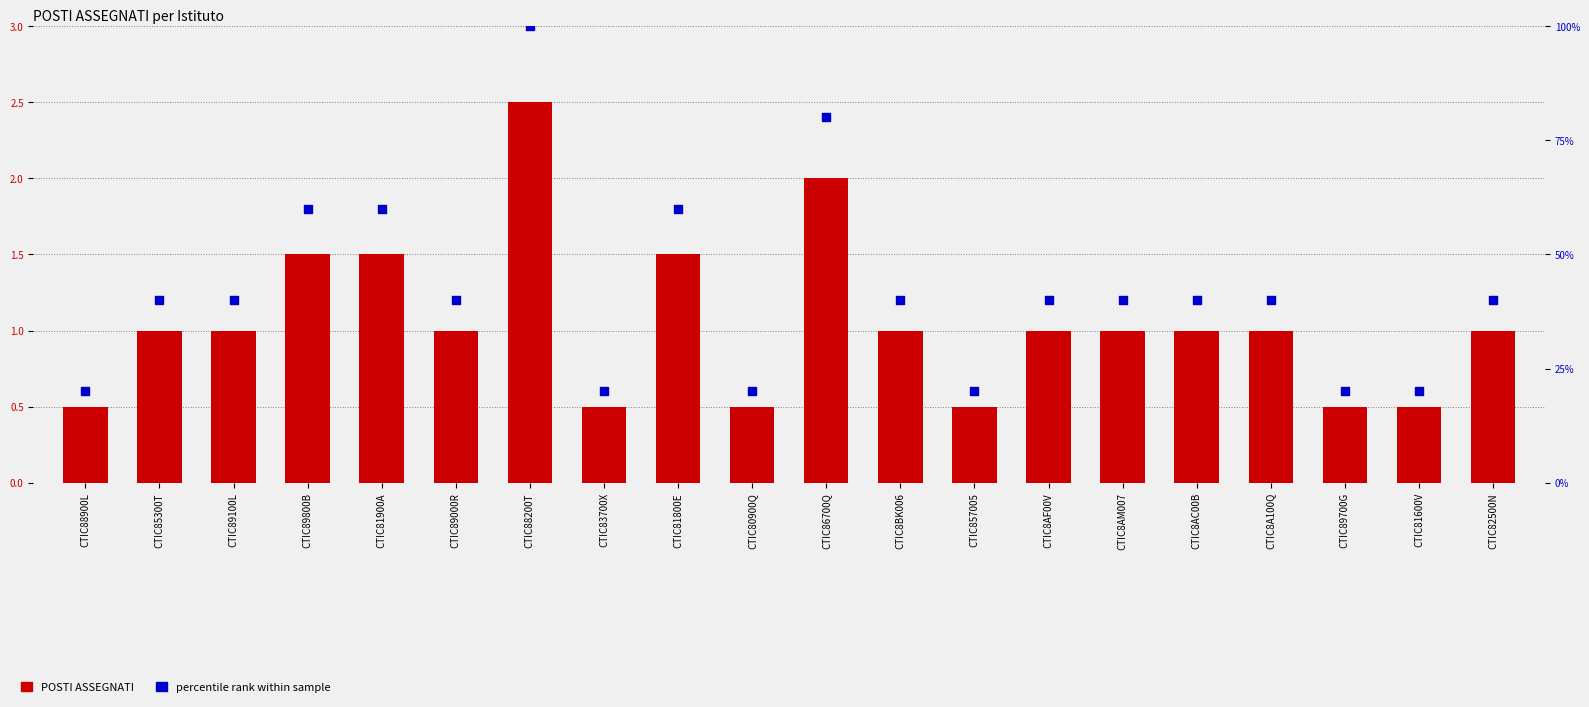

What are all the series names shown in the legend?

POSTI ASSEGNATI, percentile rank within sample